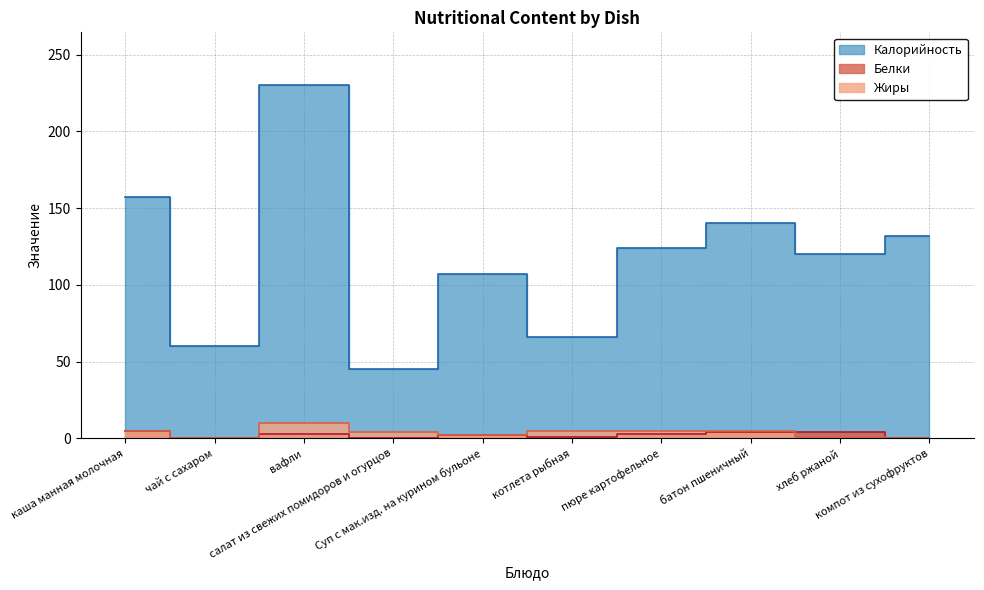

What is the approximate value of Жиры at котлета рыбная?

5.0